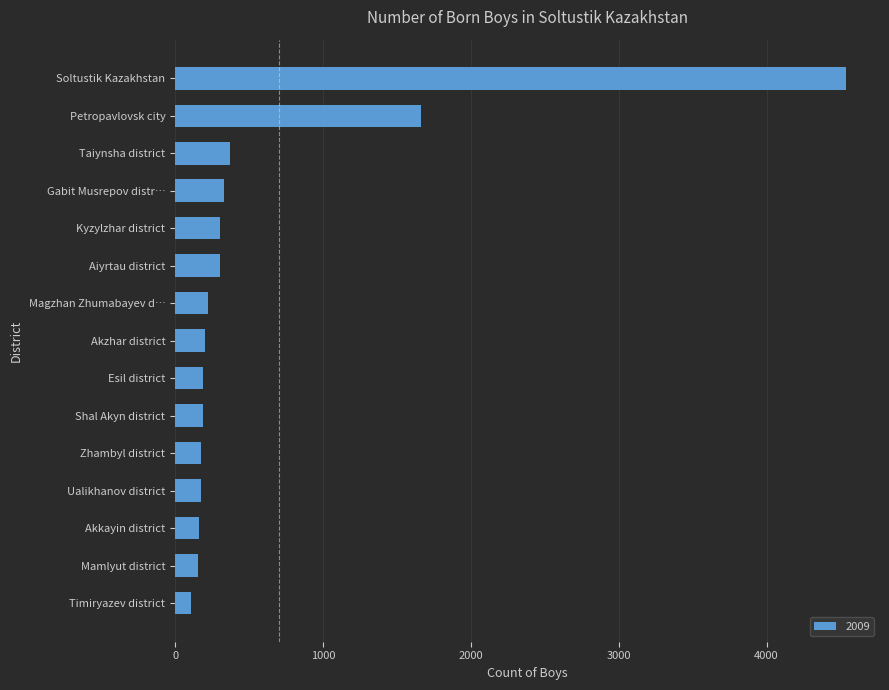

Which has a higher value, Timiryazev district or Akzhar district?

Akzhar district